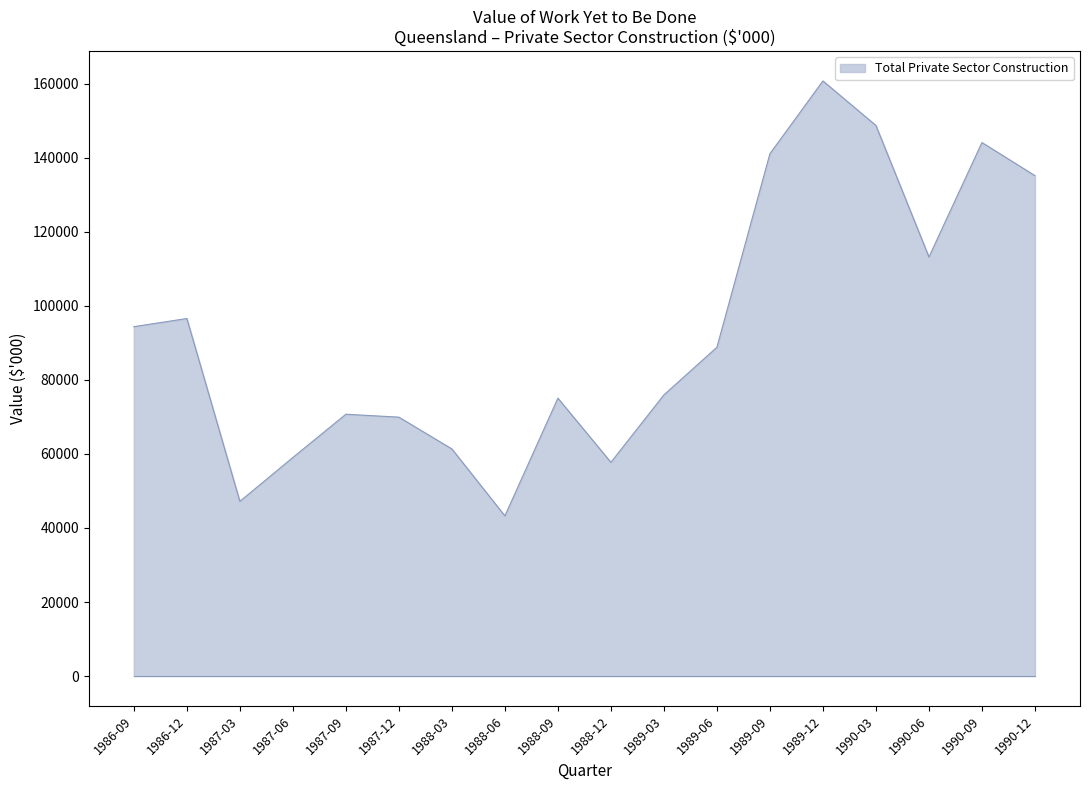

What is the difference between the maximum and minimum values?

117474